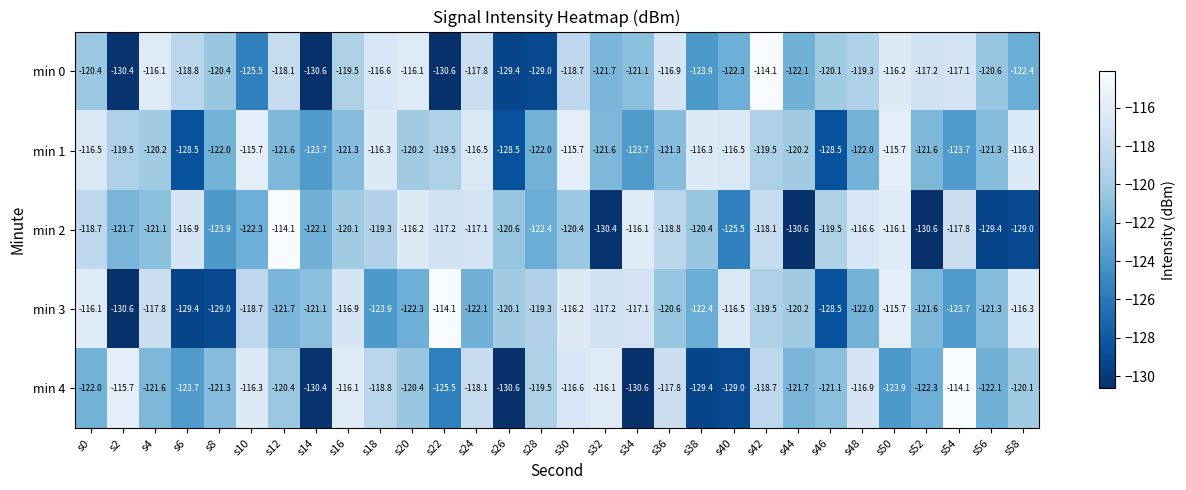

What is the average value of the min 0 series?

-121.1